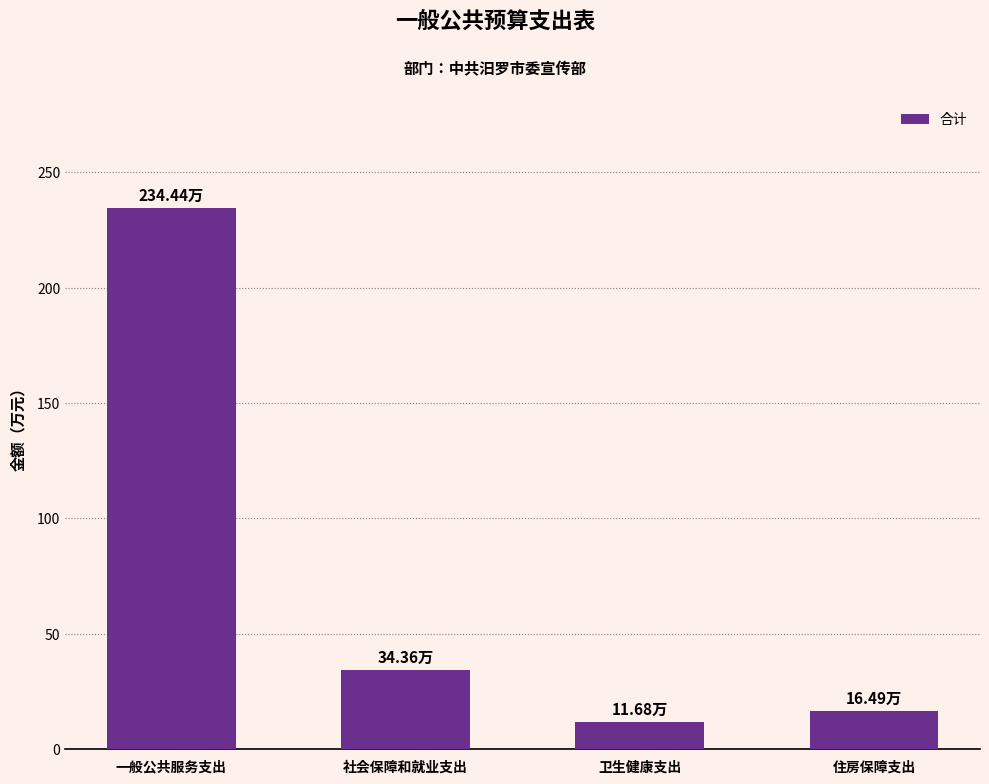

Approximately how many times larger is the value at 一般公共服务支出 compared to 住房保障支出?

14.2